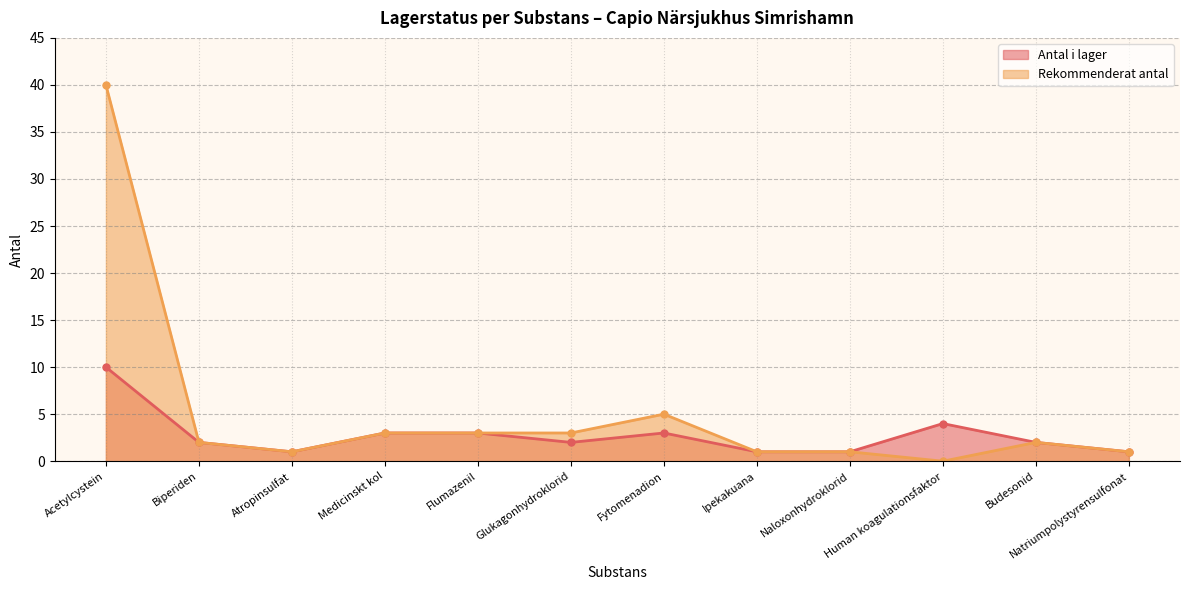

How many lines are shown in the chart?

2